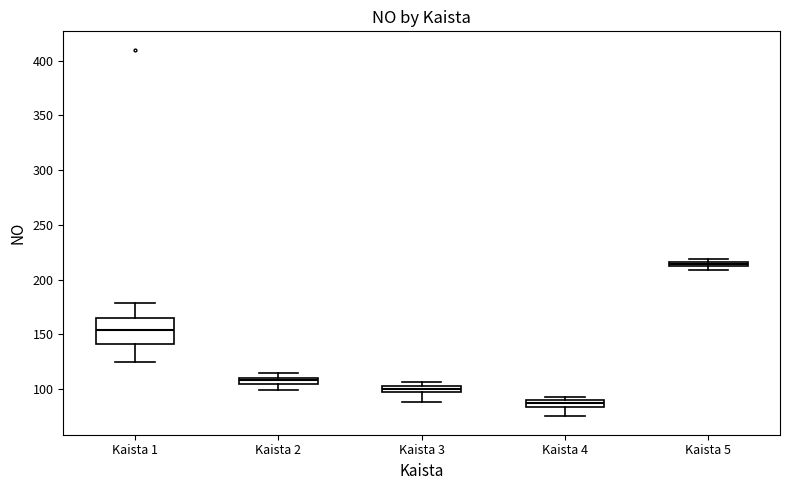

Where is the upper edge of the box for Kaista 3 on the y-axis? The values are not printed on the chart, so give them approximately, as read against the axis.

105